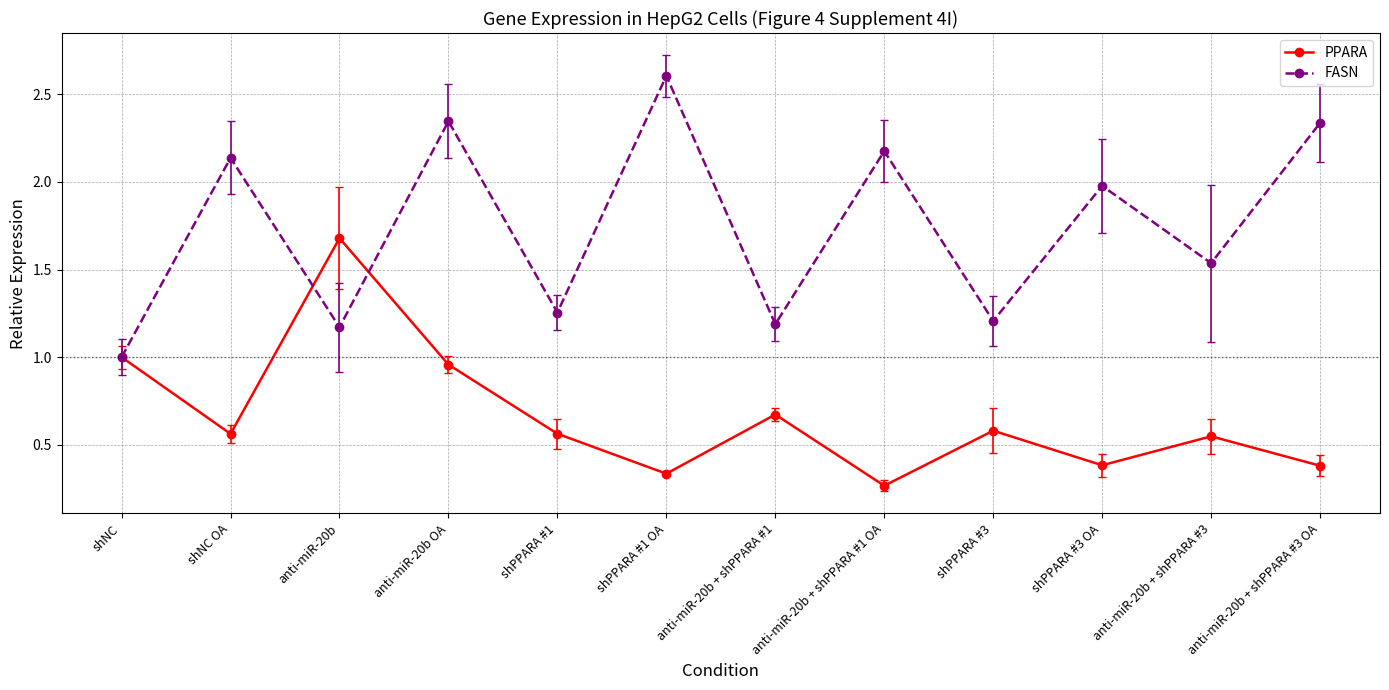

True or false: FASN has a value of 3.9 at anti-miR-20b OA.

False